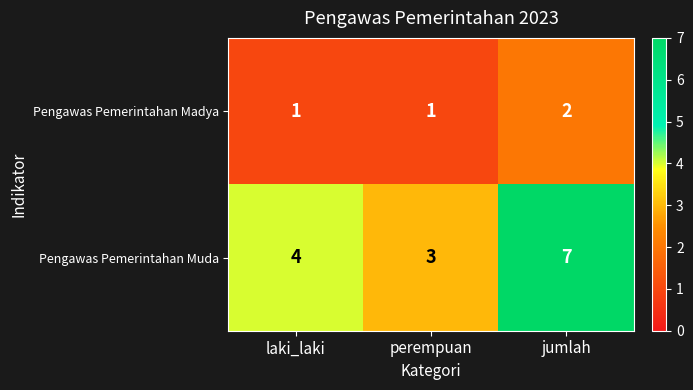

Is it true that Pengawas Pemerintahan Muda equals 2 at jumlah?

False